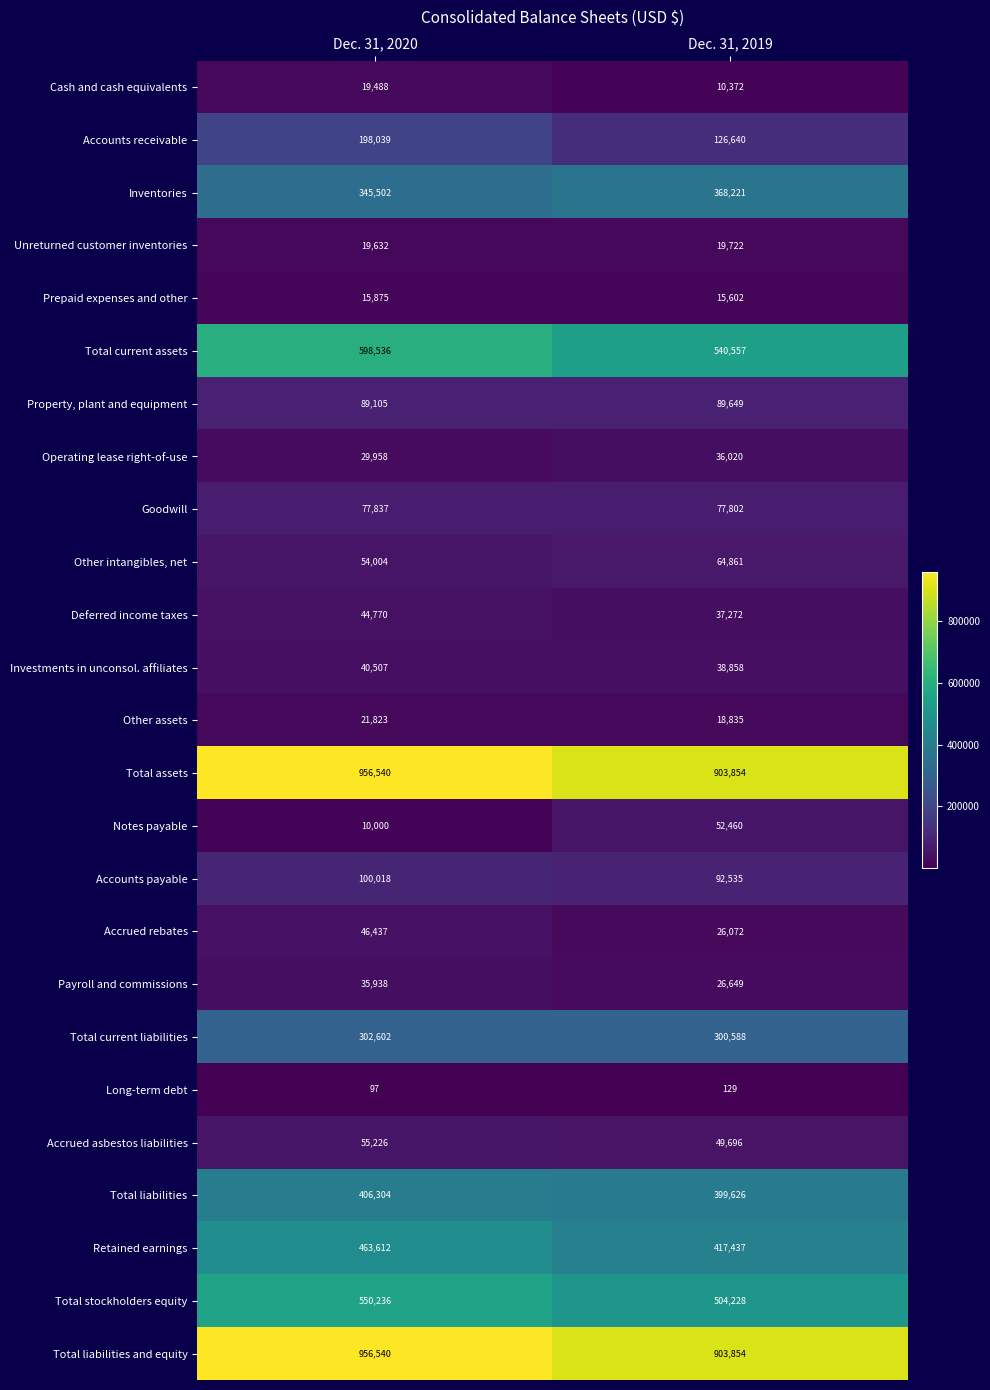

Between Dec. 31, 2020 and Dec. 31, 2019, which series saw the biggest shift?

Accounts receivable